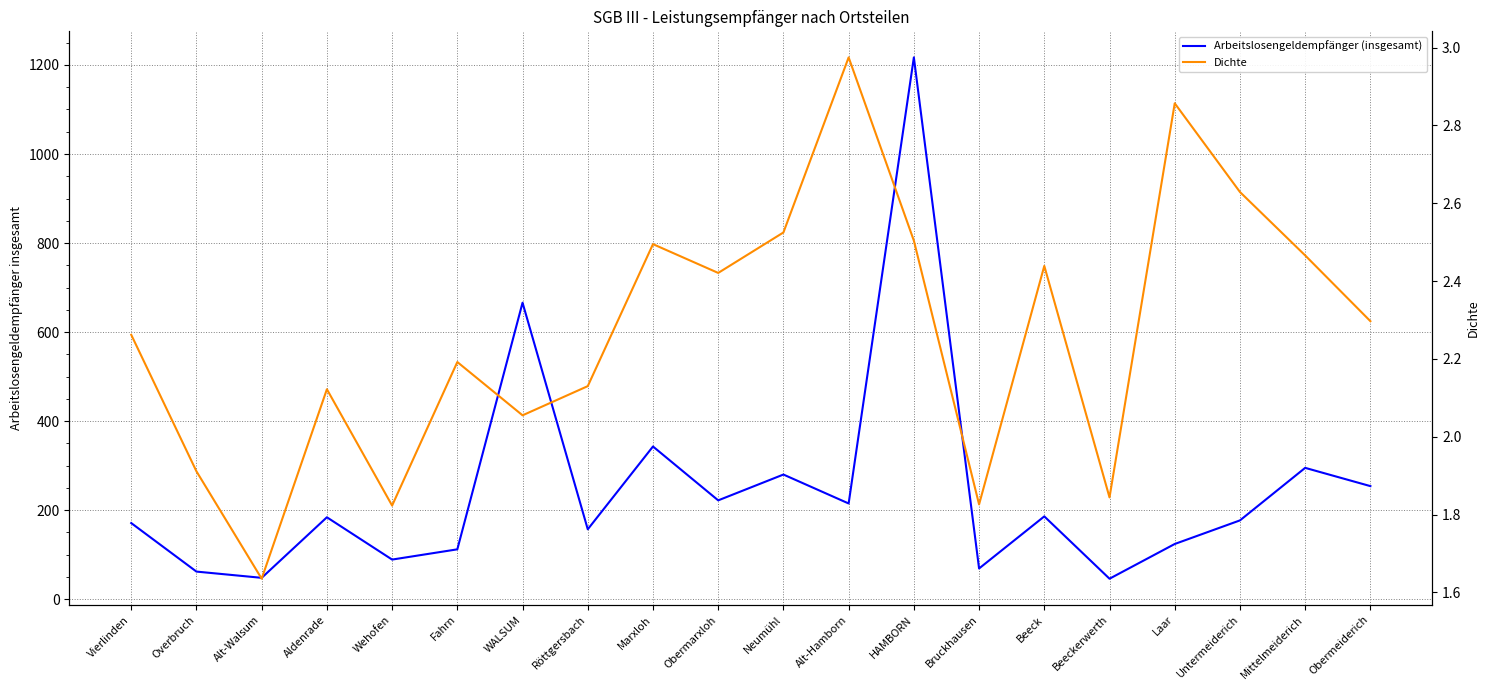

What is the difference between the Dichte values at Vierlinden and Overbruch?

0.4